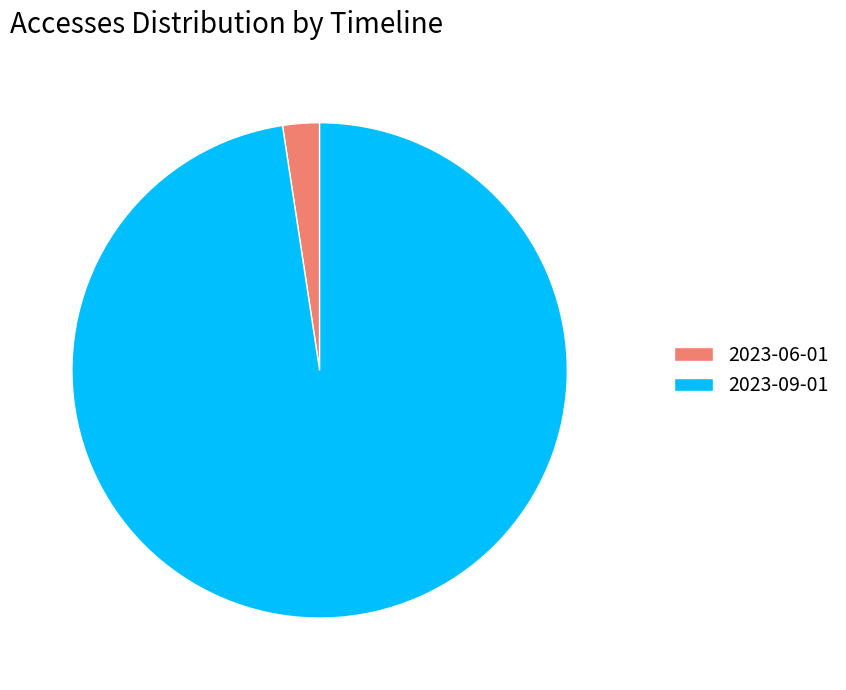

Is it true that 2023-06-01 is 2% of the pie?

True